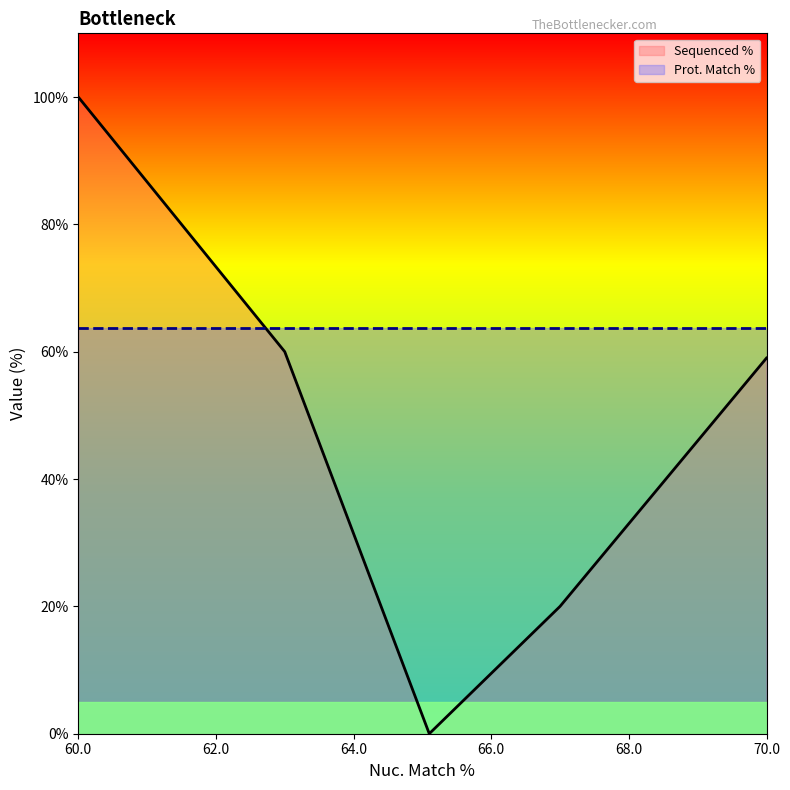

The Prot. Match % series shows 63.7 at 65.1. True or false?

True